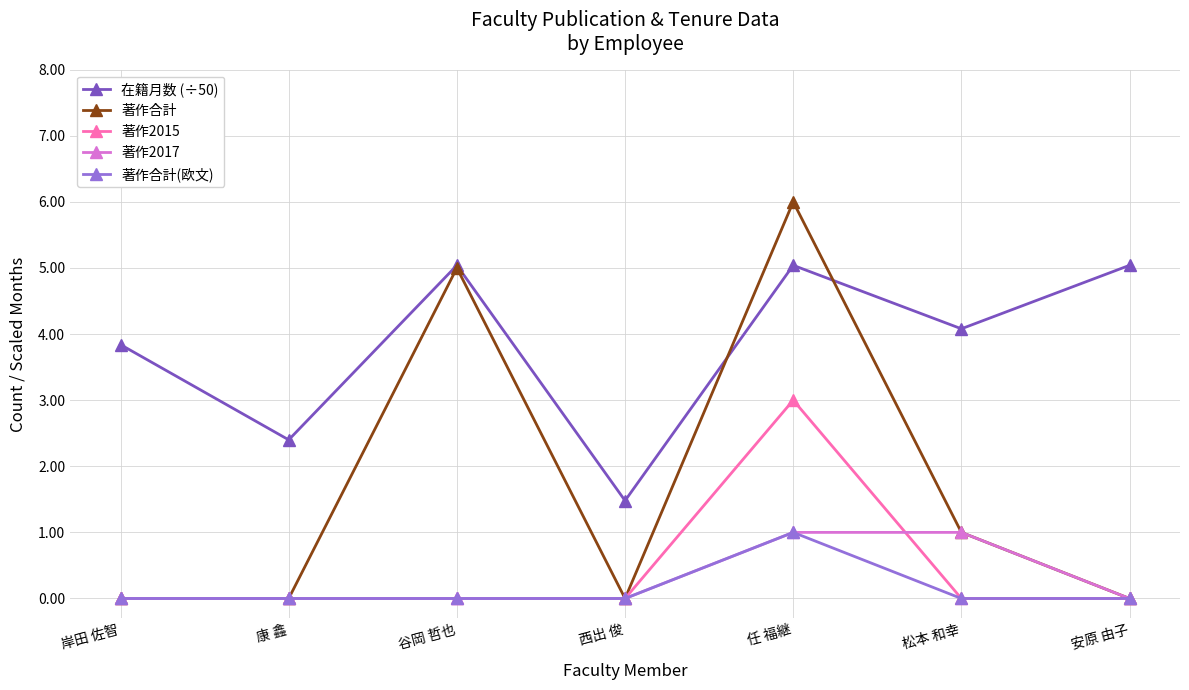

Is it true that 在籍月数 (÷50) equals 2.4 at 康 鑫?

True